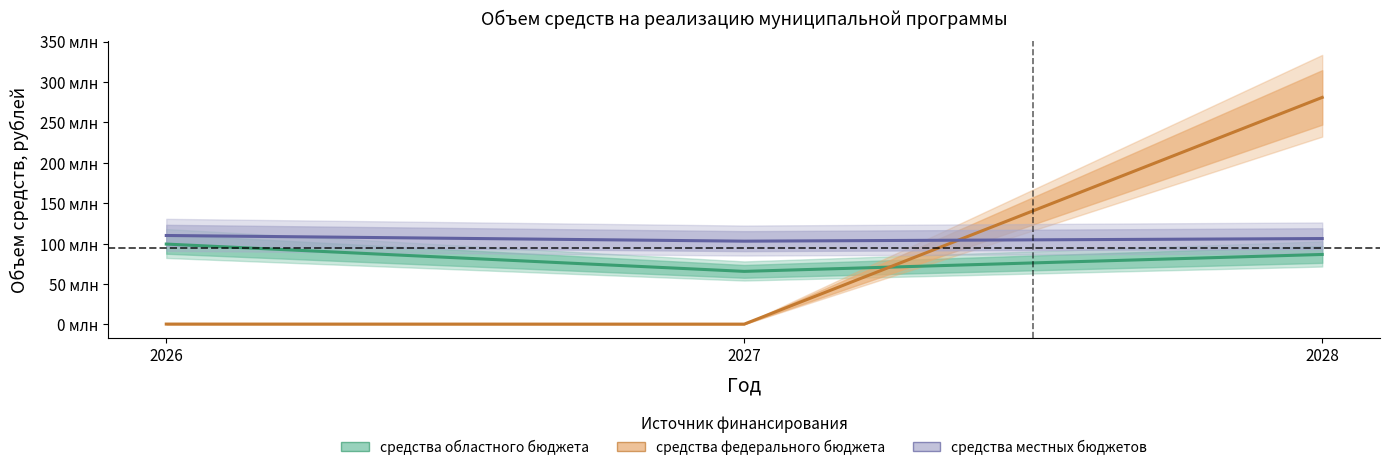

At how many categories does at least one series exceed 243915251?

1